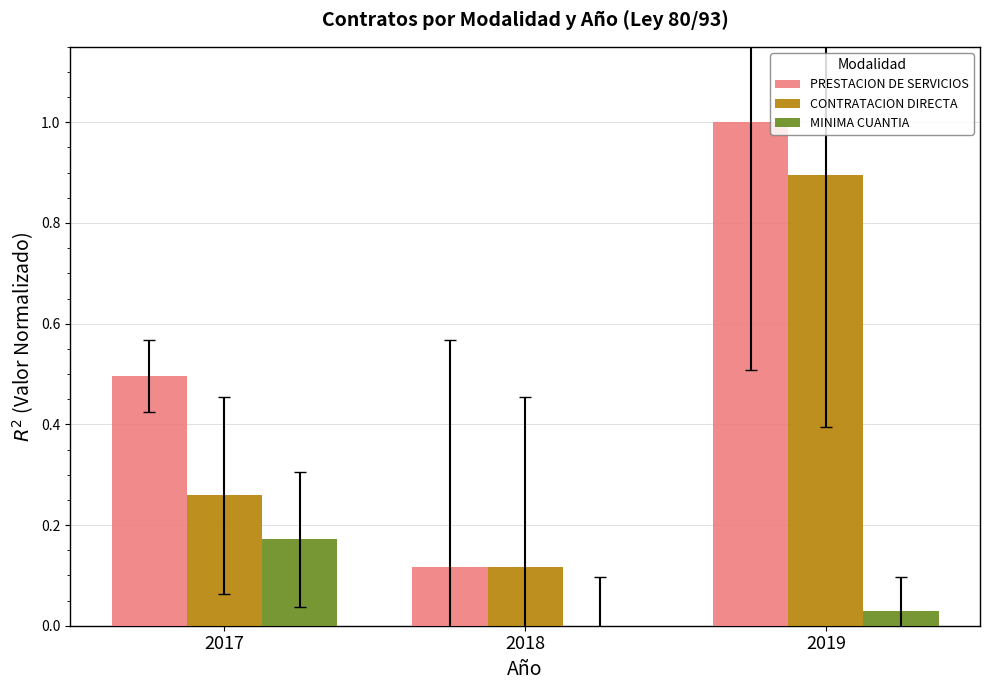

At which category is the sum across all series the highest?

2019